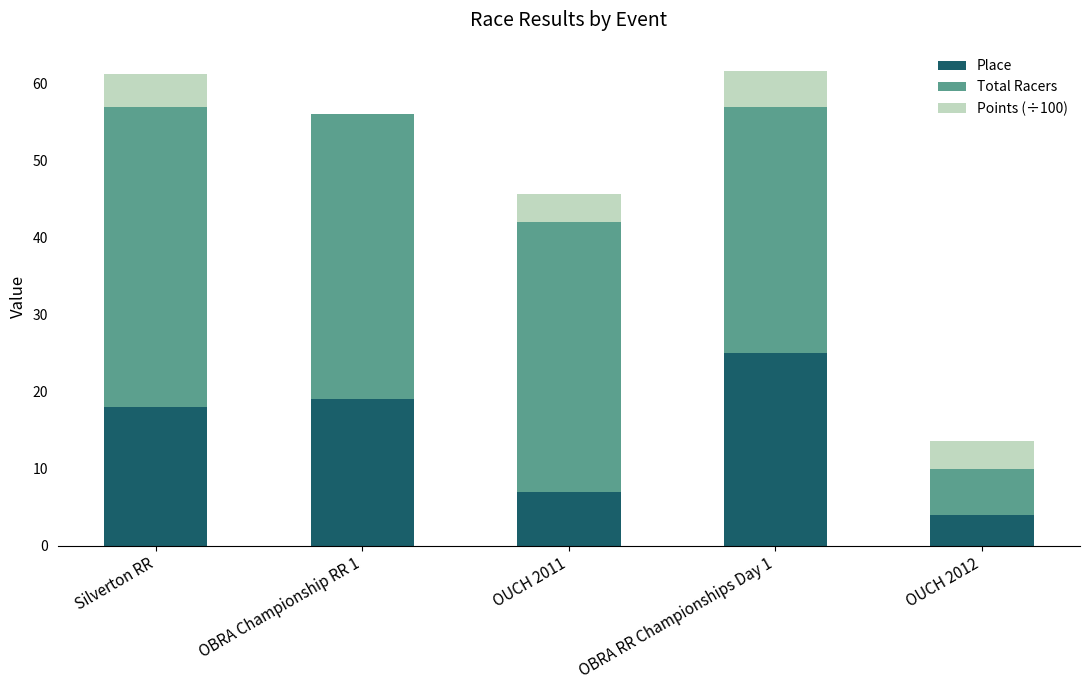

What is the sum of all Place values?

73.0